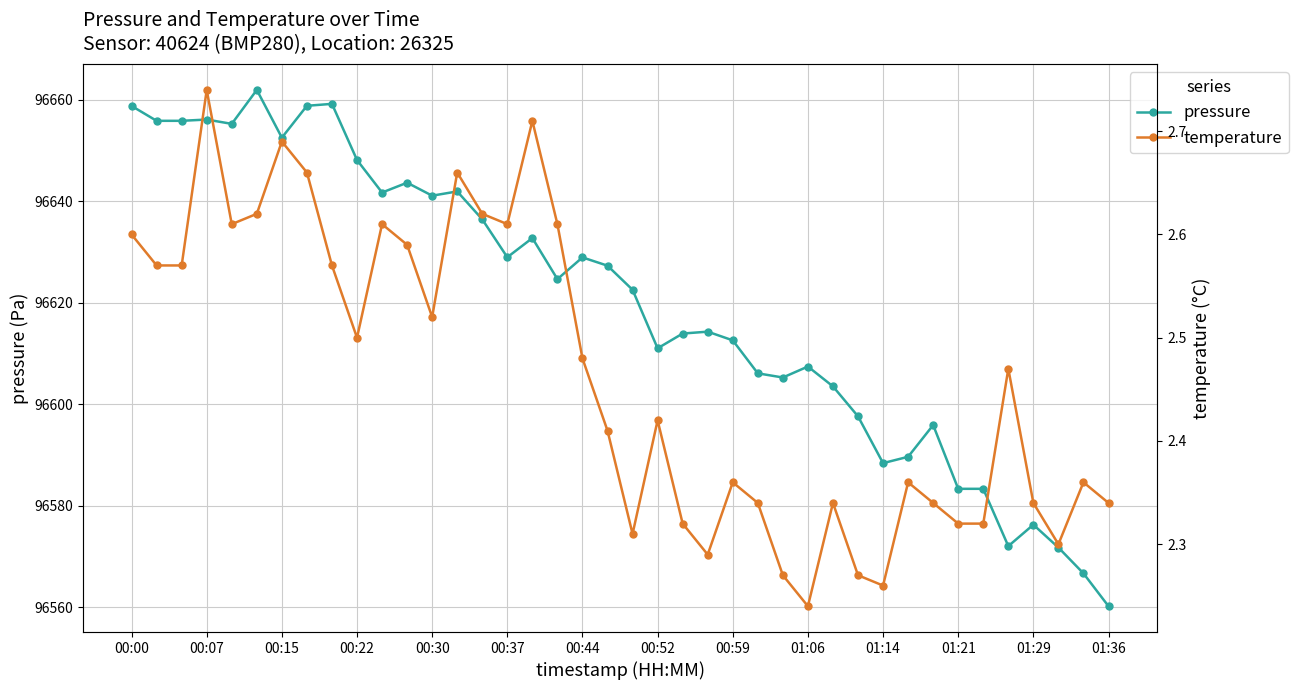

True or false: temperature and pressure intersect in this chart.

False